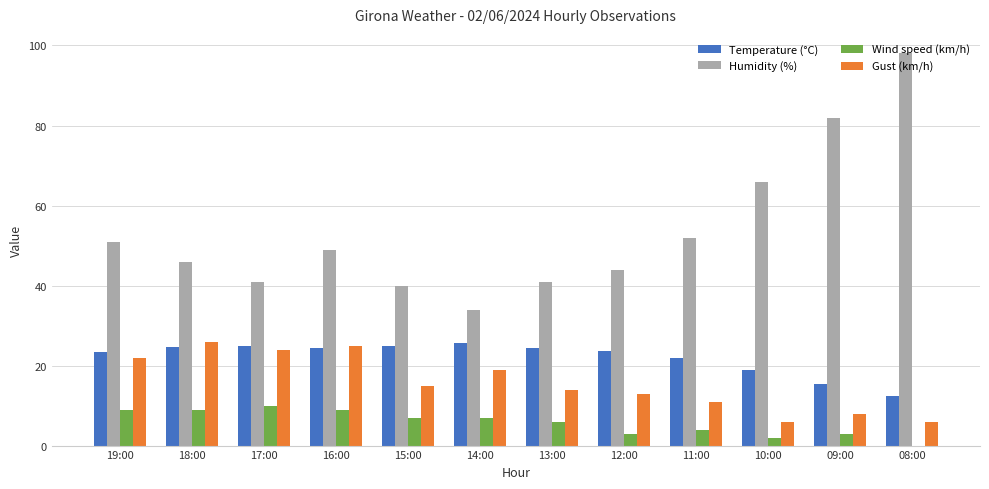

At which label does Gust (km/h) first exceed 15?

19:00